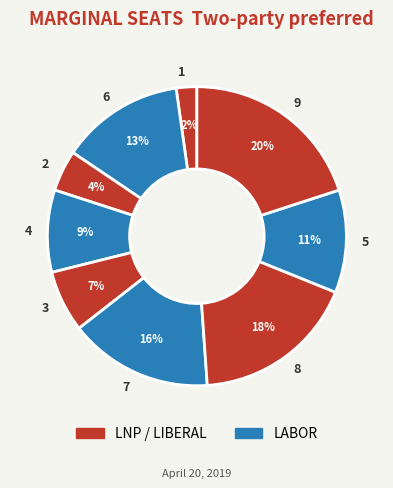

To the nearest percent, what is the average slice percentage?

11%